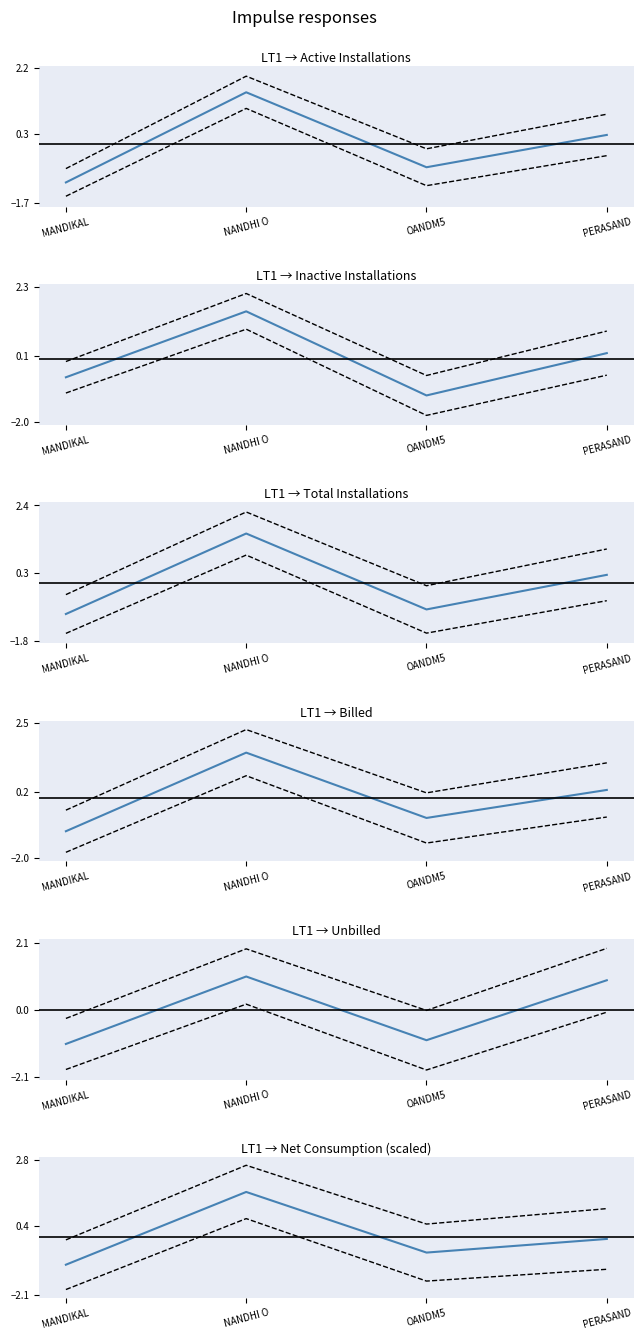

What is the smallest value displayed?

-1.1